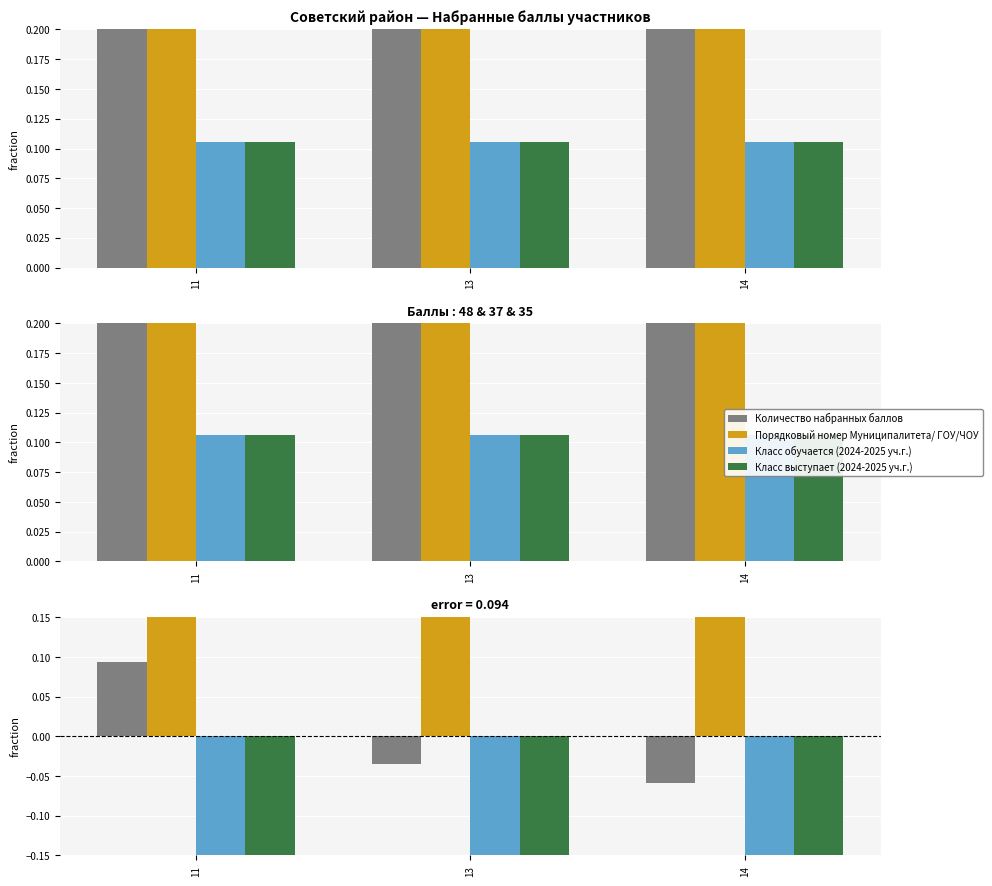

Reading left to right, what are all the values shown in this chart?

Количество набранных баллов: 11=0.1	13=-0.0	14=-0.1
Порядковый номер Муниципалитета/ ГОУ/ЧОУ: 11=0.4	13=0.4	14=0.4
Класс обучается (2024-2025 уч.г.): 11=-0.4	13=-0.4	14=-0.4
Класс выступает (2024-2025 уч.г.): 11=-0.4	13=-0.4	14=-0.4